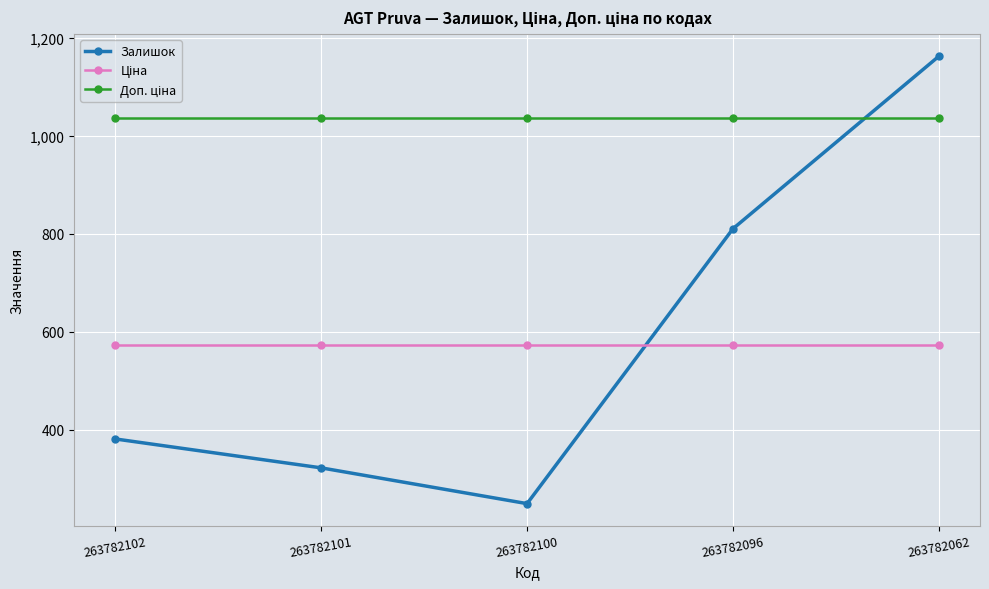

Which label corresponds to the largest value in the chart?

263782062